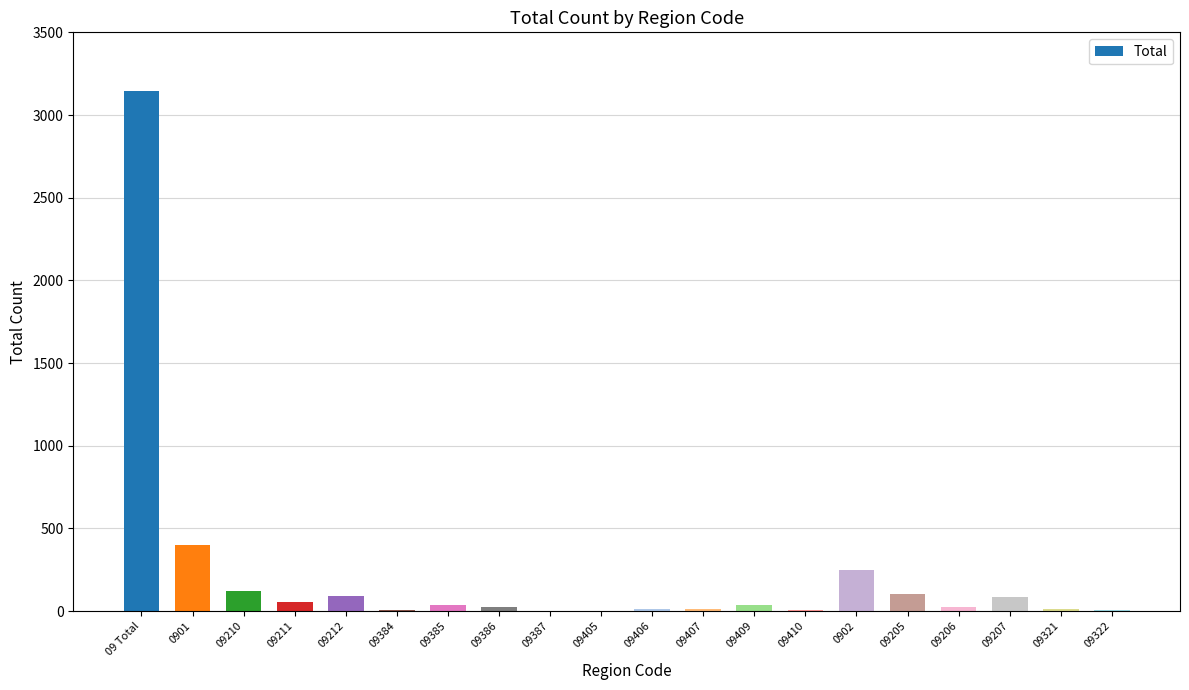

What is the sum of all values?

4416